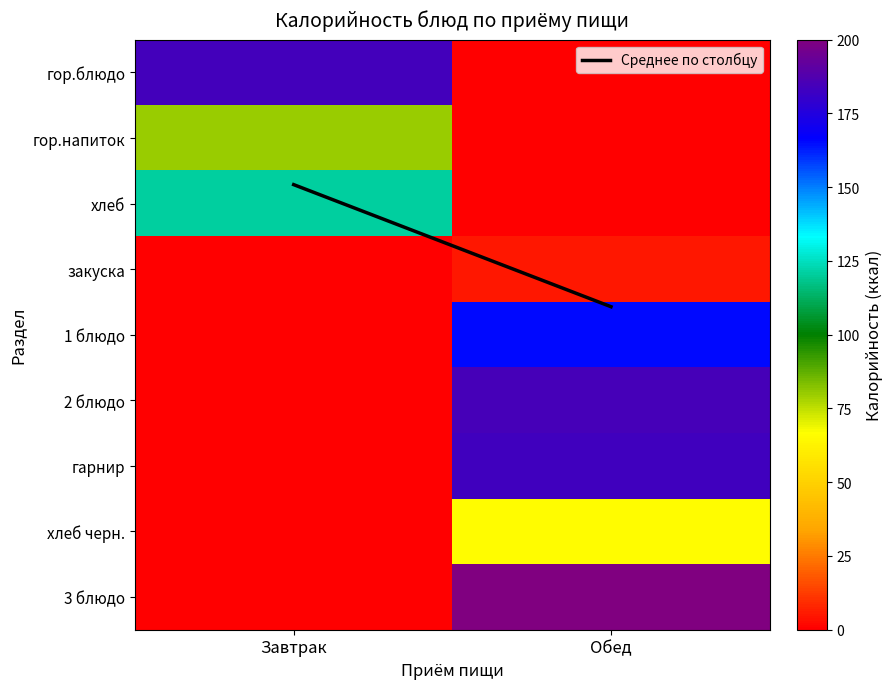

What is the spread (max minus min) of values at Завтрак?

184.0